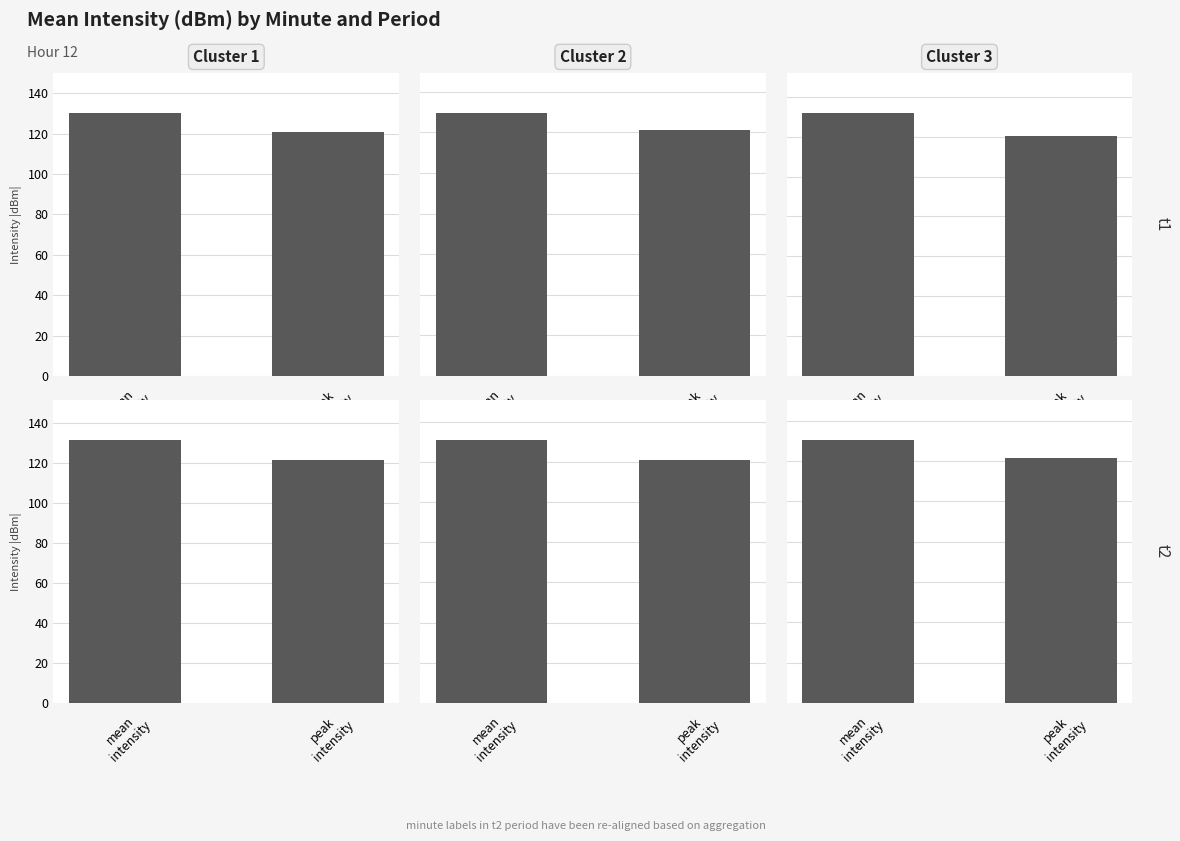

What is the average value of the Cluster 1 t1 series?

125.6